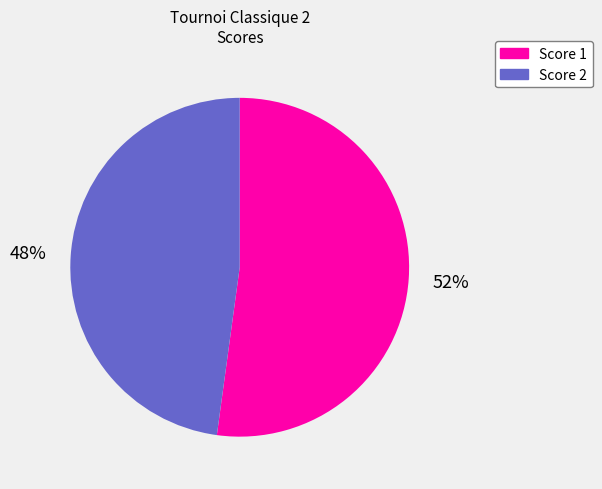

Is there a majority slice in this chart?

Yes